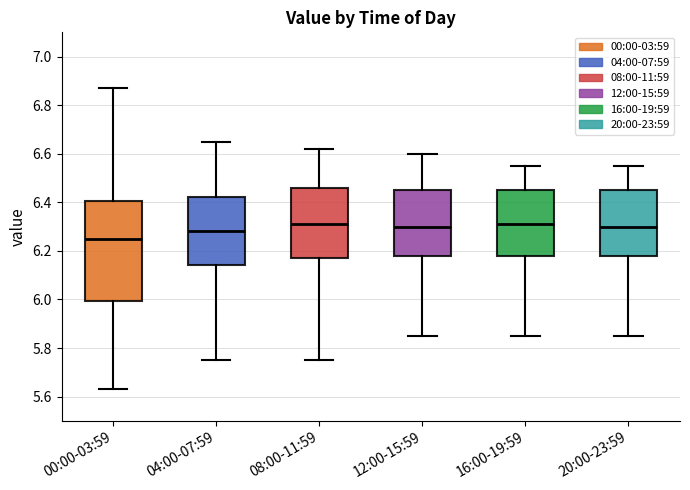

Reading left to right, read every box against the y-axis: the position of its median line, the range the box covers, and the ends of its whiskers. The values are not printed on the chart, so give them approximately, as read against the axis.

00:00-03:59: median 6.26, box 6.00 to 6.40, whiskers 5.64 to 6.88
04:00-07:59: median 6.28, box 6.14 to 6.42, whiskers 5.76 to 6.66
08:00-11:59: median 6.32, box 6.18 to 6.46, whiskers 5.76 to 6.62
12:00-15:59: median 6.30, box 6.18 to 6.46, whiskers 5.86 to 6.60
16:00-19:59: median 6.32, box 6.18 to 6.46, whiskers 5.86 to 6.56
20:00-23:59: median 6.30, box 6.18 to 6.46, whiskers 5.86 to 6.56